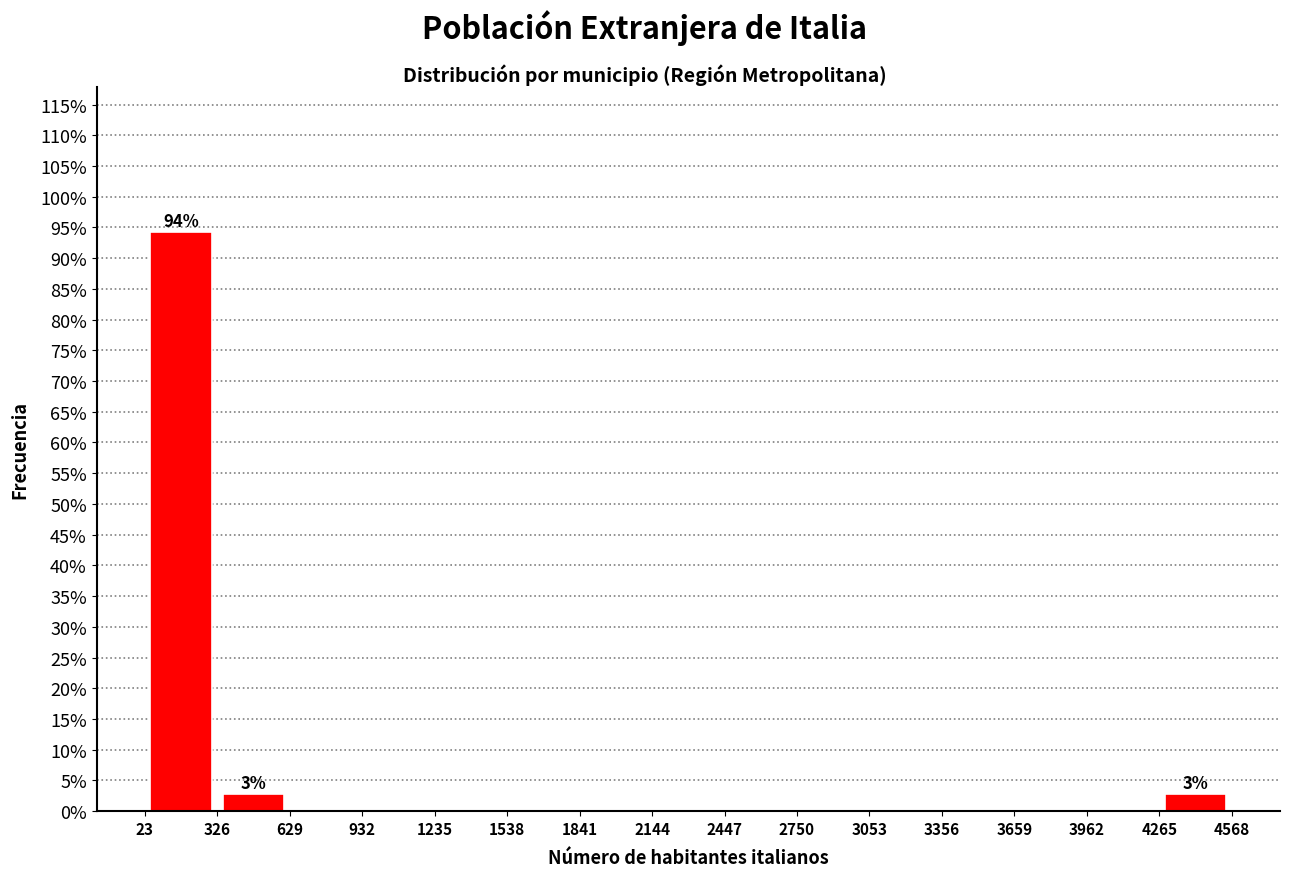

Which range on the x-axis has the tallest bar?

23 to 326